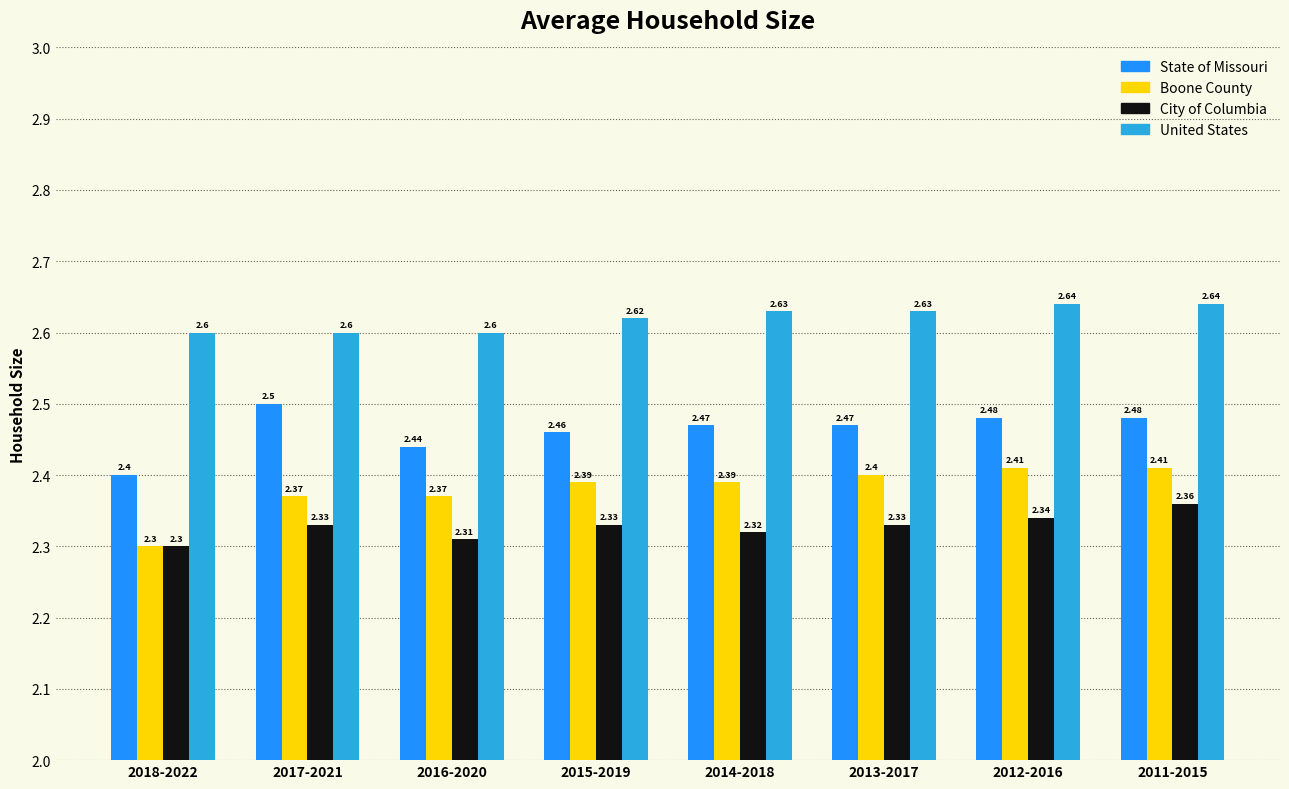

Which series has the largest range (max minus min)?

Boone County